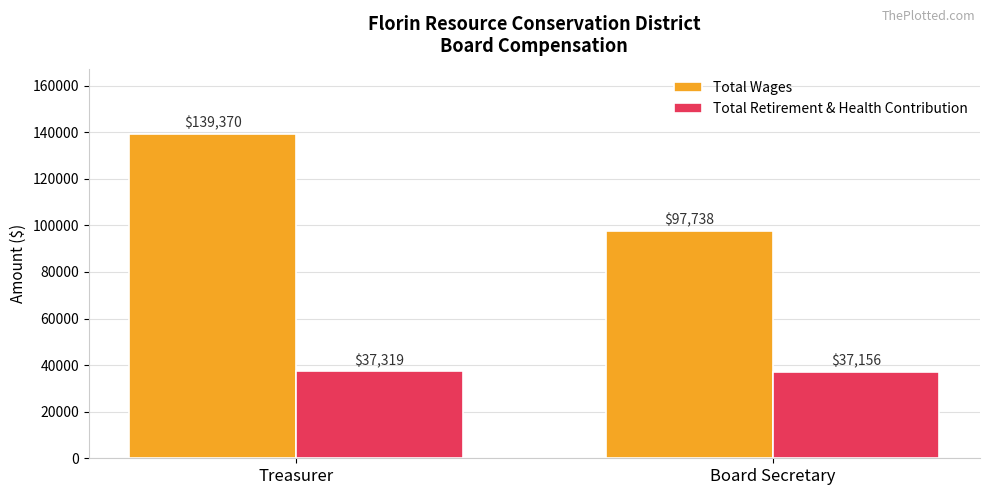

What is the spread (max minus min) of values at Treasurer?

102051